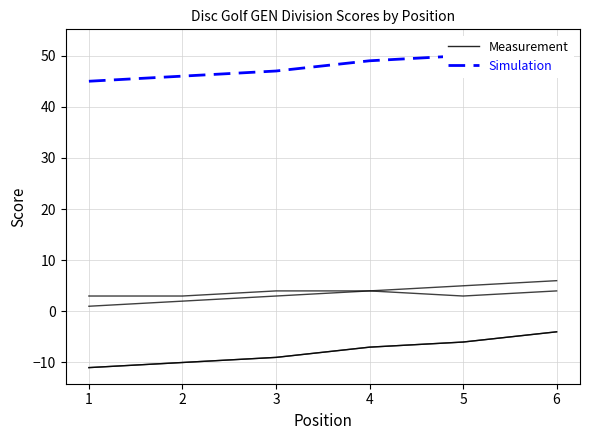

Reading left to right, transcribe all the data shown in this chart.

Measurement: 1=-11	2=-10	3=-9	4=-7	5=-6	6=-4
Simulation: 1=45	2=46	3=47	4=49	5=50	6=52